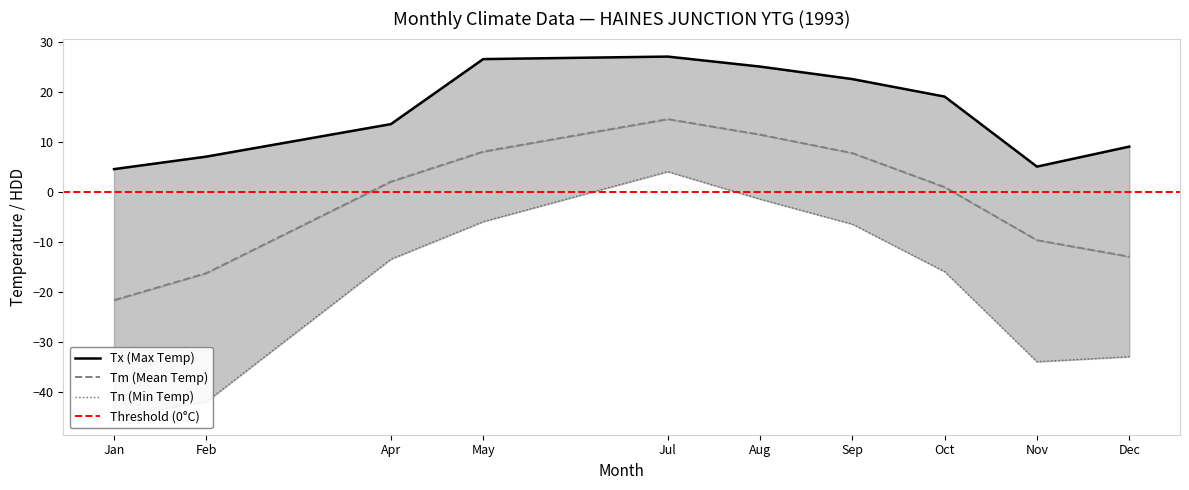

In Tx, how many points are higher than both neighbors (excluding endpoints)?

1